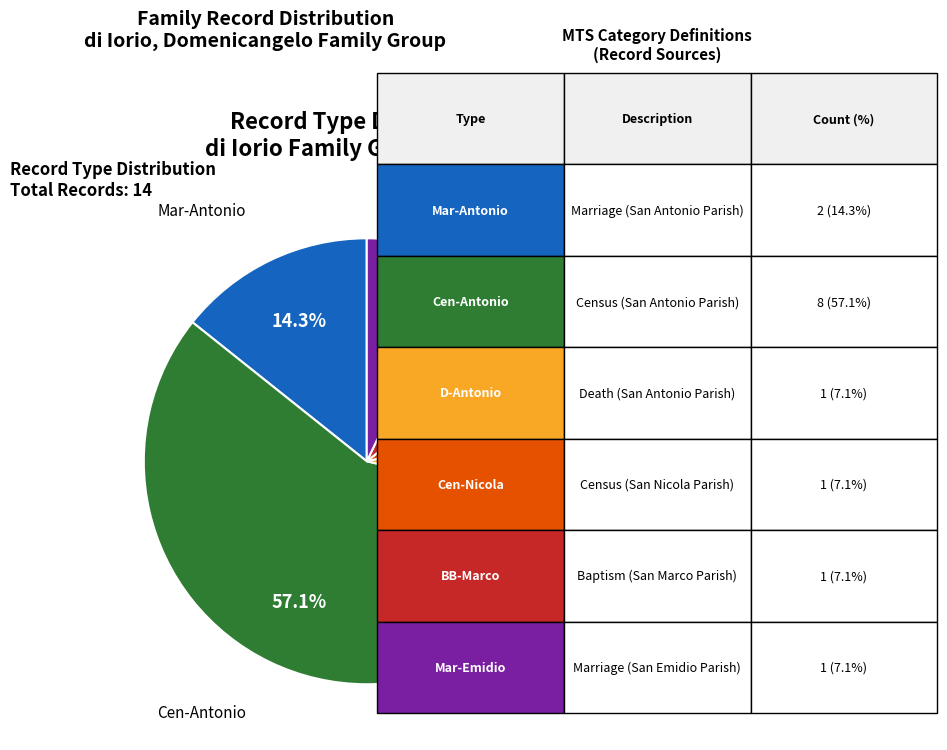

Does any single category account for the majority?

Yes